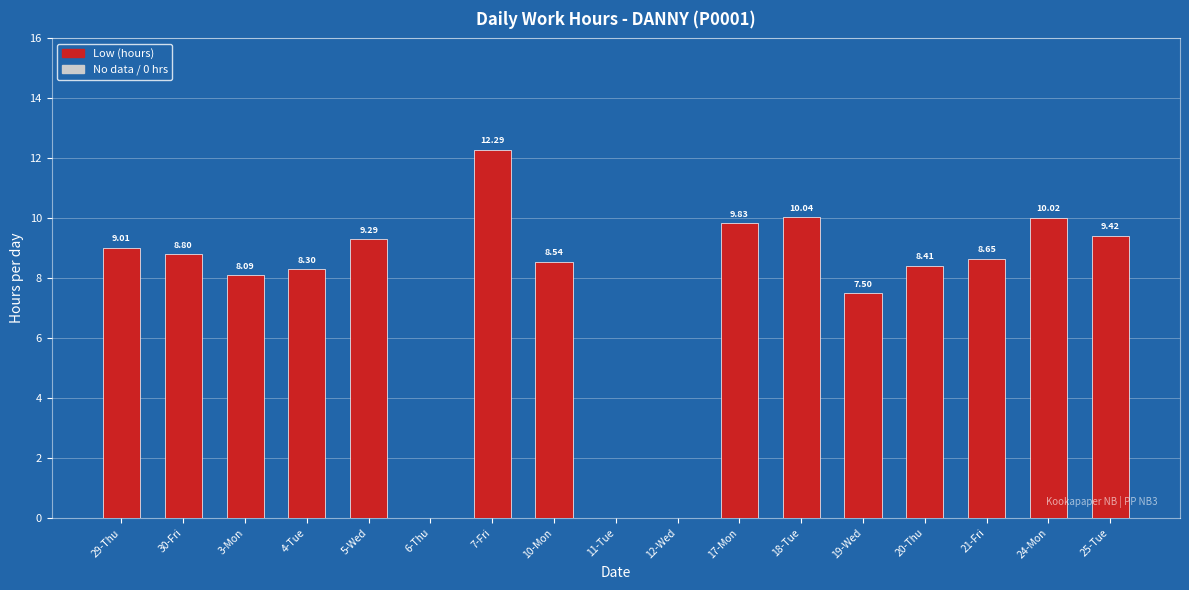

What is the sum of the values at 18-Tue and 21-Fri?

18.7